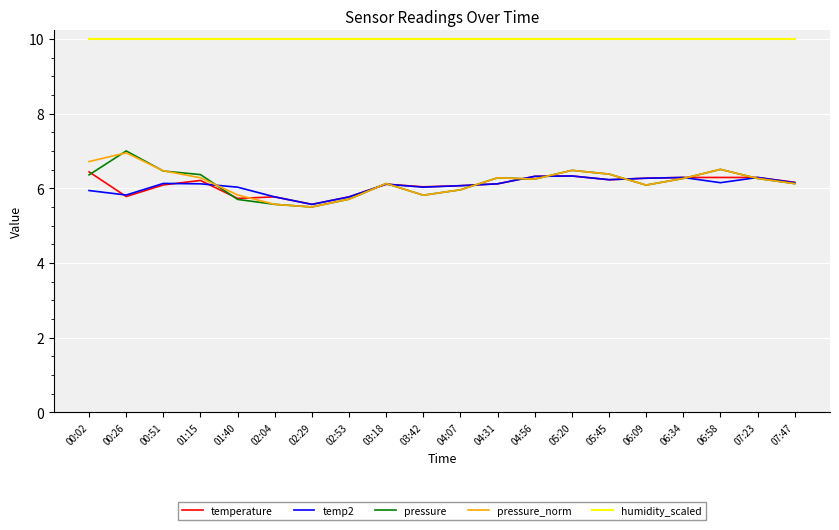

True or false: pressure_norm has a value of 4.0 at 07:47.

False